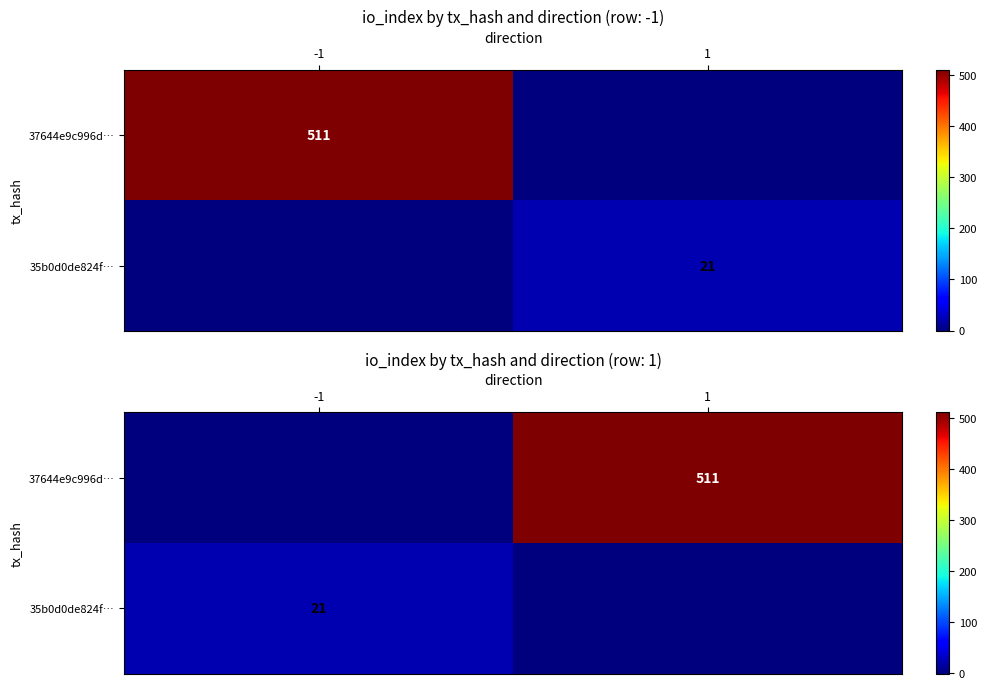

Is the value of 37644e9c996d… at -1 greater than the value of 35b0d0de824f… at -1?

No